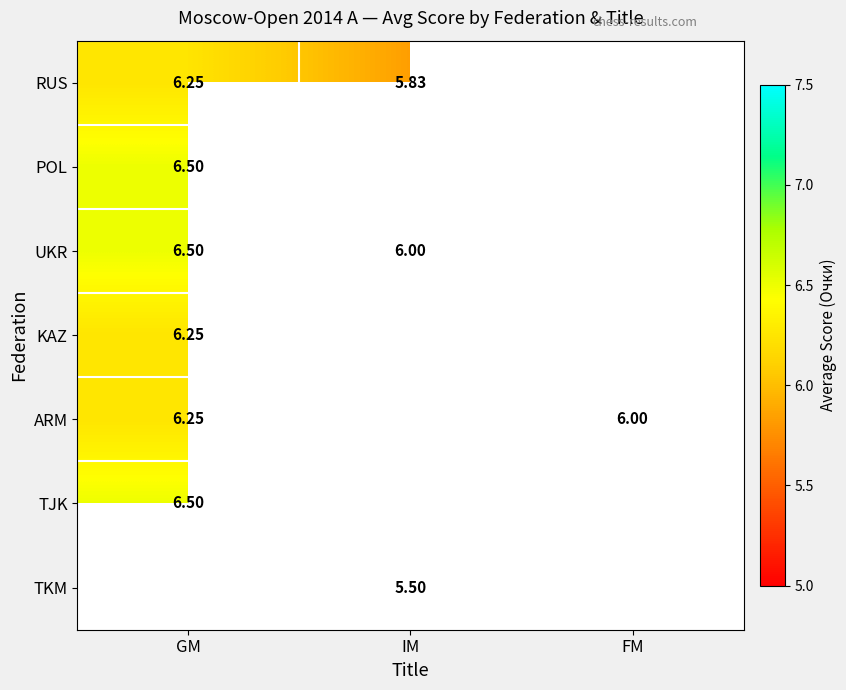

At how many categories does at least one series exceed 6?

1